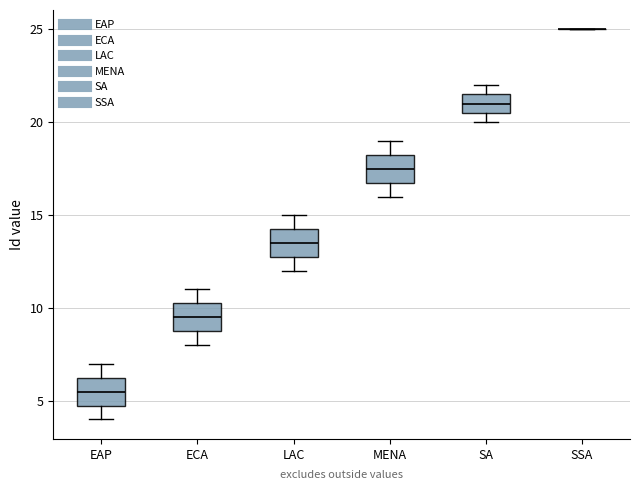

Reading left to right, read every box against the y-axis: the position of its median line, the range the box covers, and the ends of its whiskers. The values are not printed on the chart, so give them approximately, as read against the axis.

EAP: median 5.5, box 5.0 to 6.5, whiskers 4.0 to 7.0
ECA: median 9.5, box 9.0 to 10.5, whiskers 8.0 to 11.0
LAC: median 13.5, box 13.0 to 14.5, whiskers 12.0 to 15.0
MENA: median 17.5, box 17.0 to 18.5, whiskers 16.0 to 19.0
SA: median 21.0, box 20.5 to 21.5, whiskers 20.0 to 22.0
SSA: box collapsed to a line at 25.0, whiskers 25.0 to 25.0